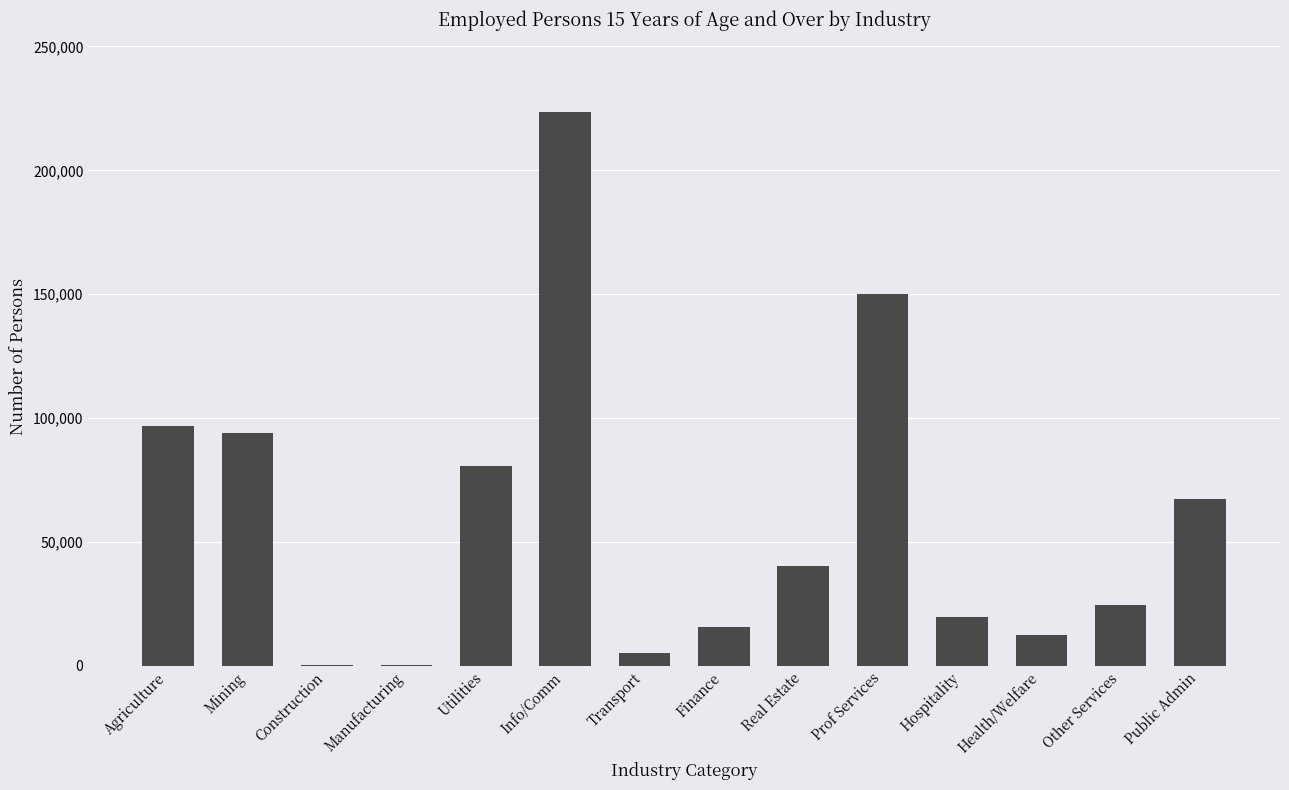

What is the maximum value shown in the chart?

223501